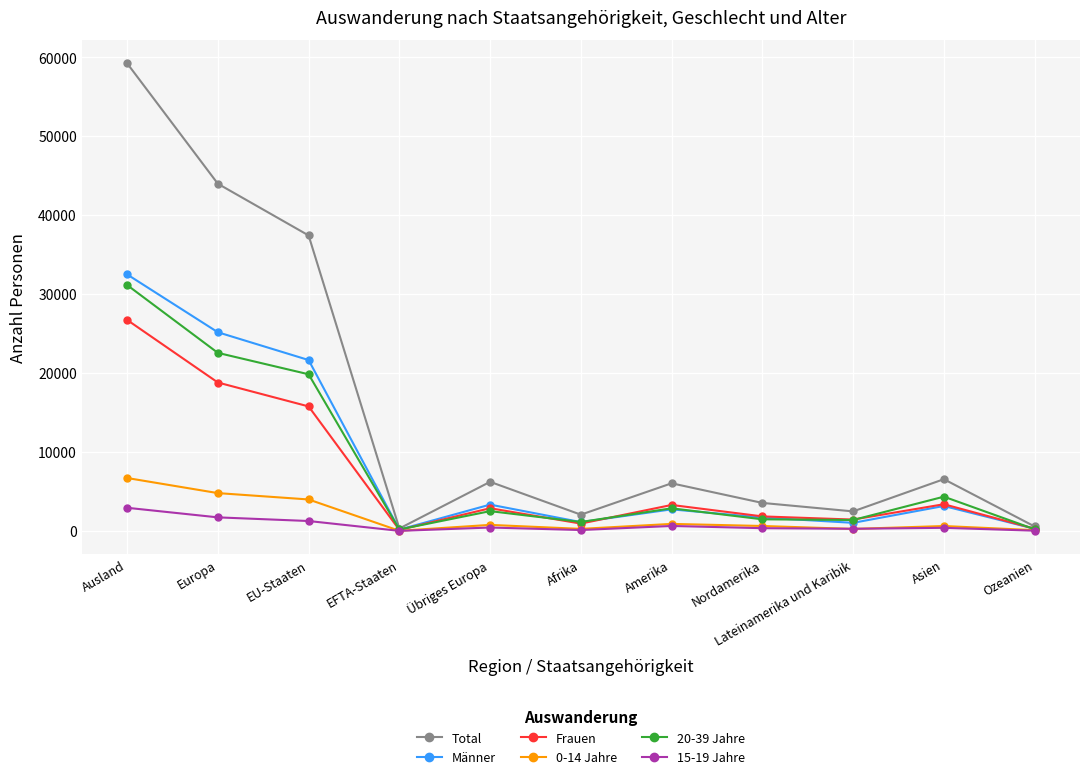

What is the label of the 3rd point from the left?

EU-Staaten